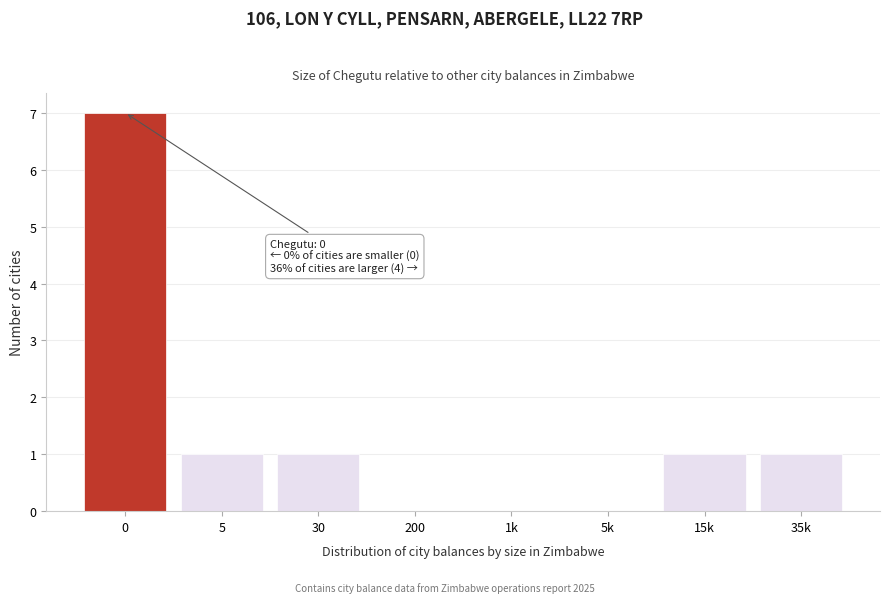

Reading left to right, transcribe all the data shown in this chart.

0=7	5=1	30=1	200=0	1k=0	5k=0	15k=1	35k=1